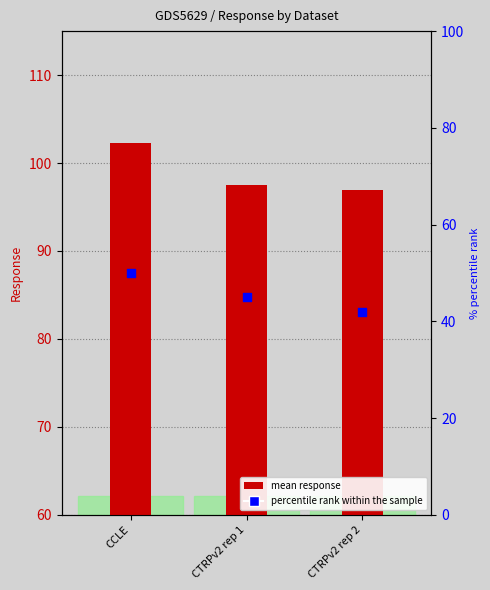

Is the value of percentile rank within the sample at CTRPv2 rep 2 greater than the value of mean response at CTRPv2 rep 2?

No